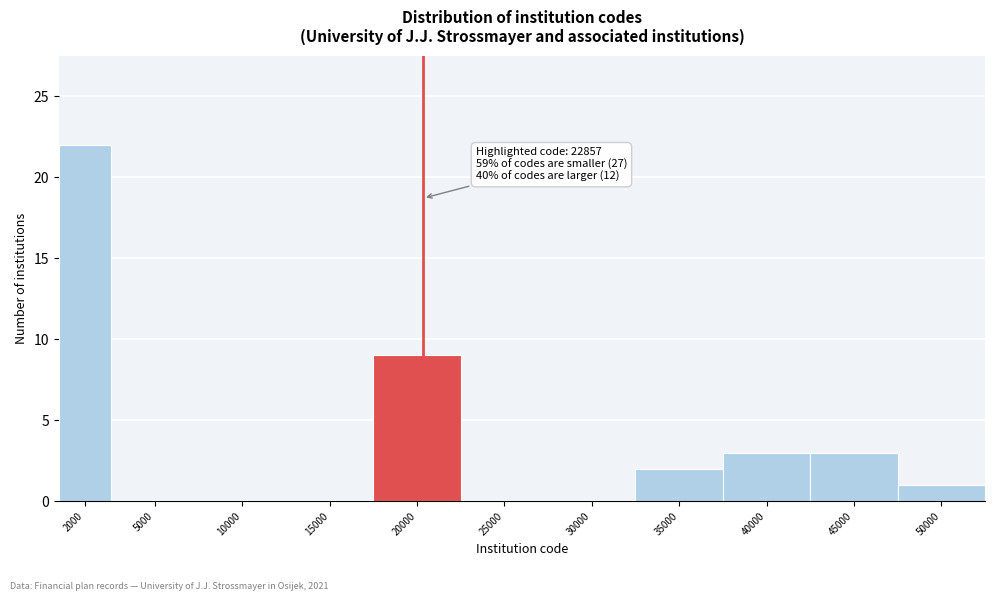

Reading right to left, list all the values displayed in this chart.

50000=1	45000=3	40000=3	35000=2	30000=0	25000=0	20000=9	15000=0	10000=0	5000=0	2000=22